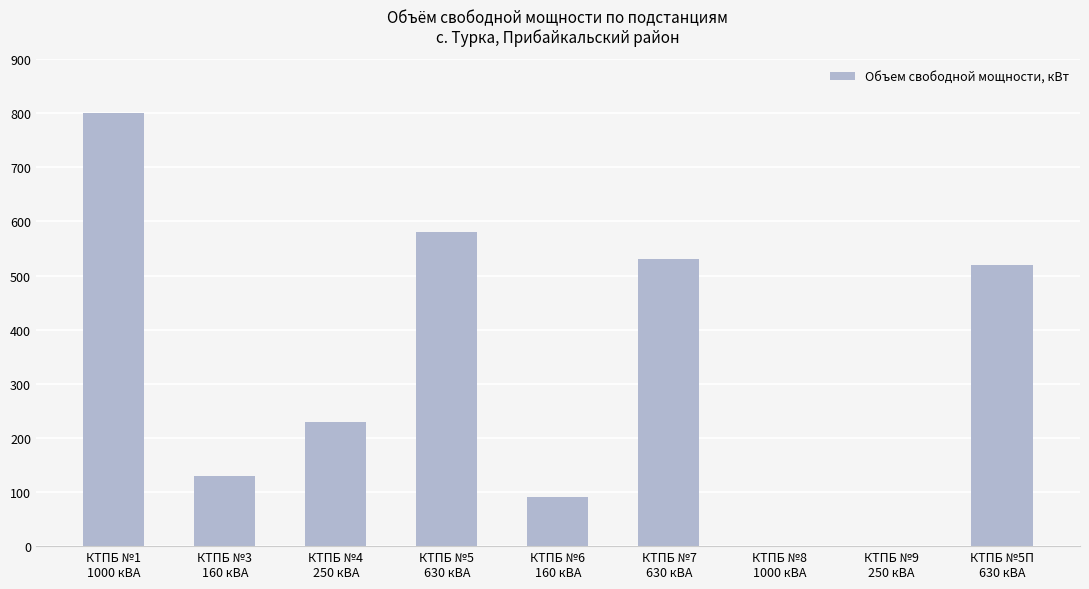

What is the sum of all values?

2880